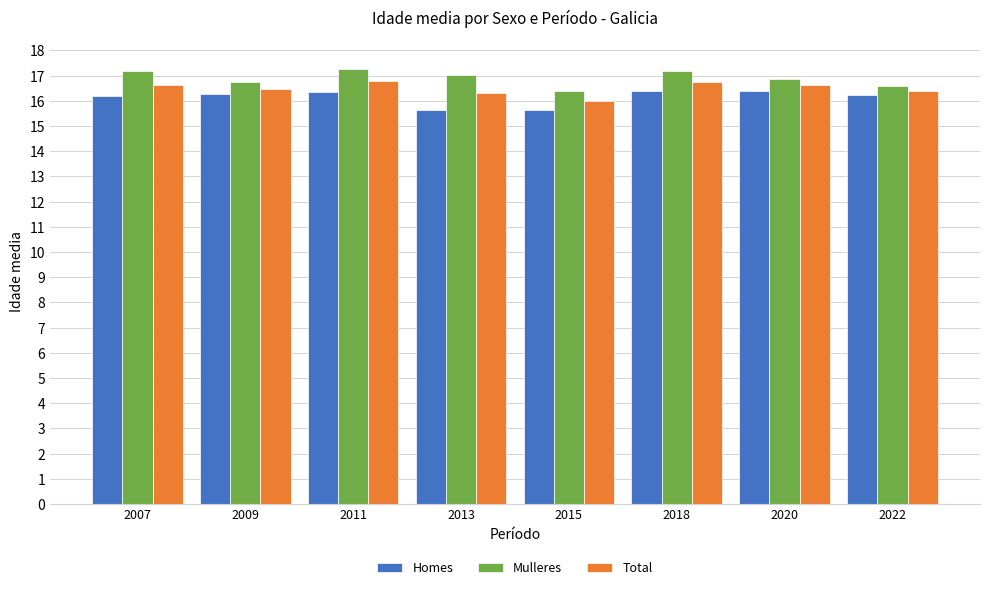

What is the average value of the Homes series?

16.1